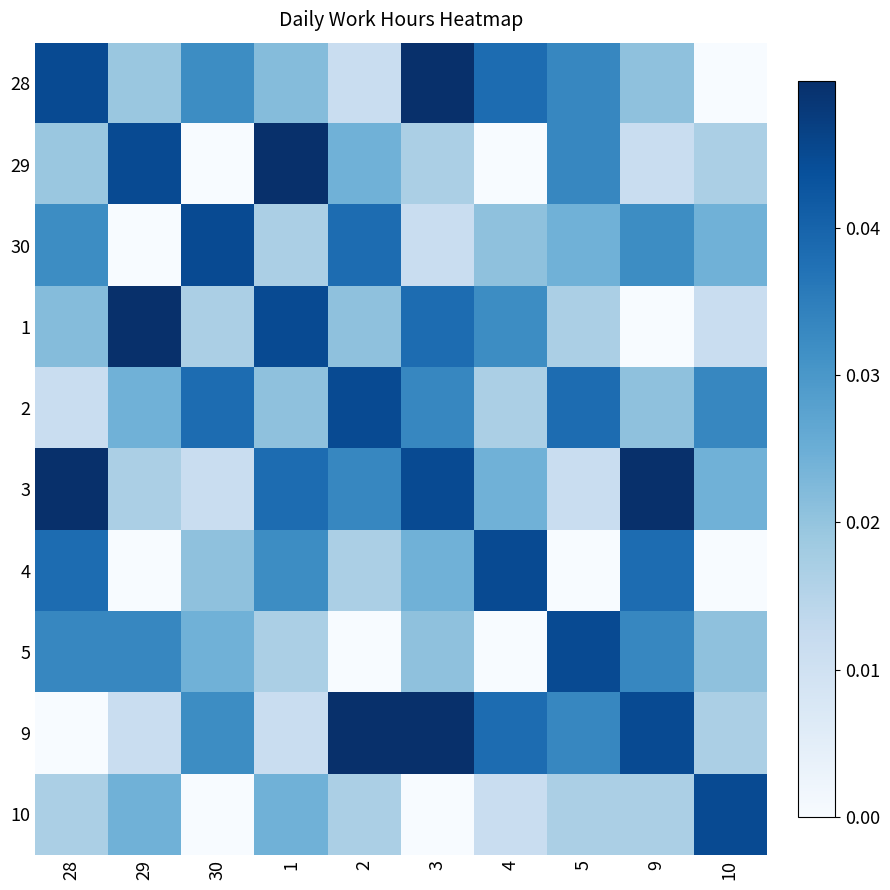

Which series has the largest range (max minus min)?

28